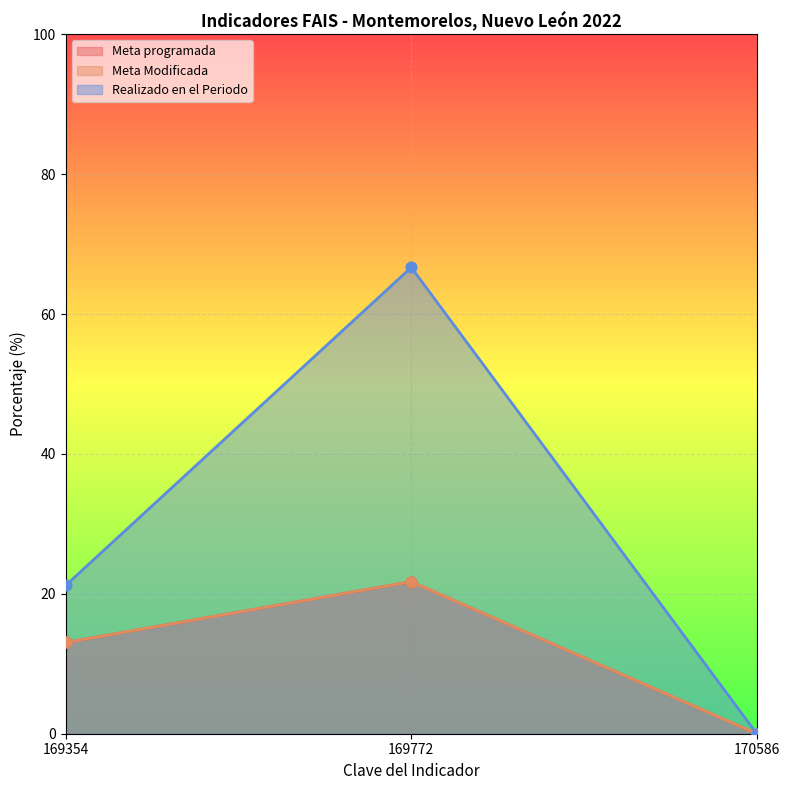

What are all the series names shown in the legend?

Meta programada, Meta Modificada, Realizado en el Periodo